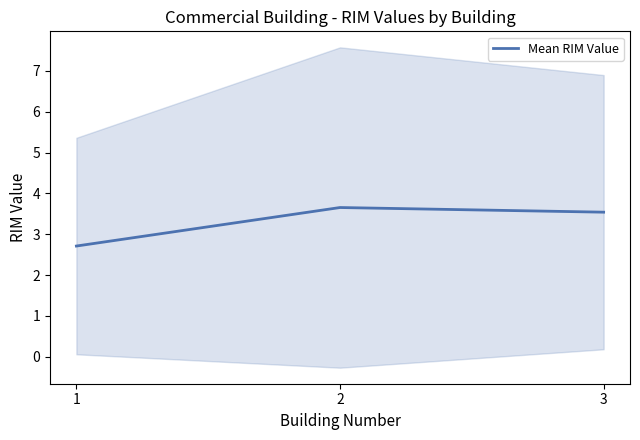

What is the sum of the values at 3 and 1?

6.2